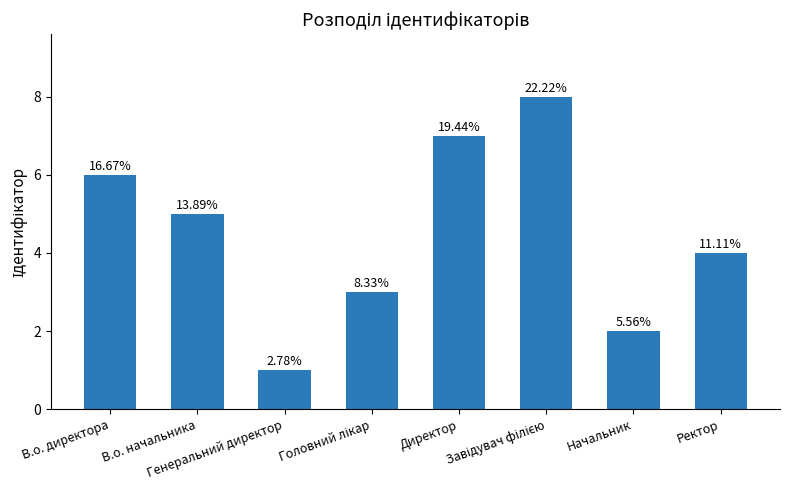

What is the minimum value shown in the chart?

1